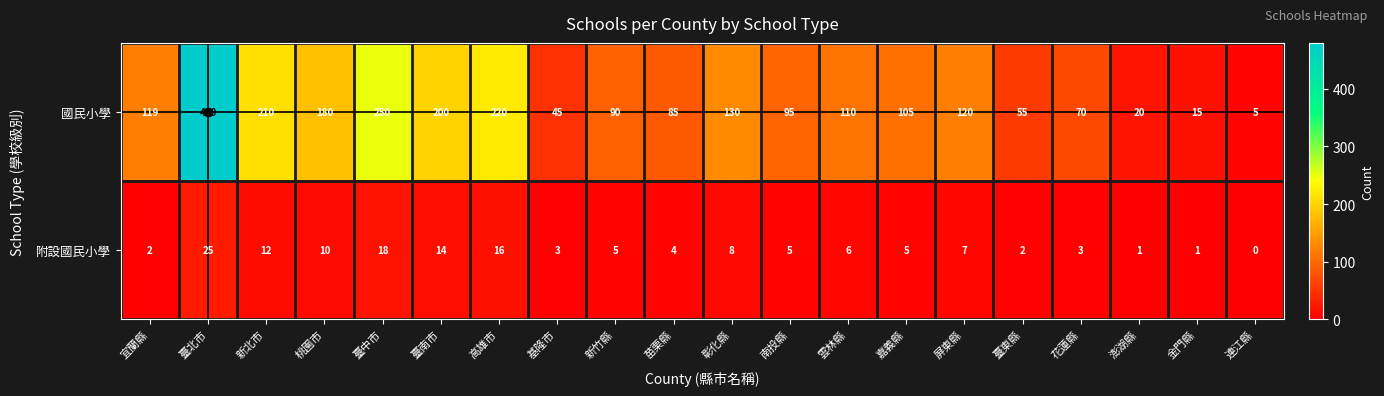

Is it true that 國民小學 equals 130 at 彰化縣?

True